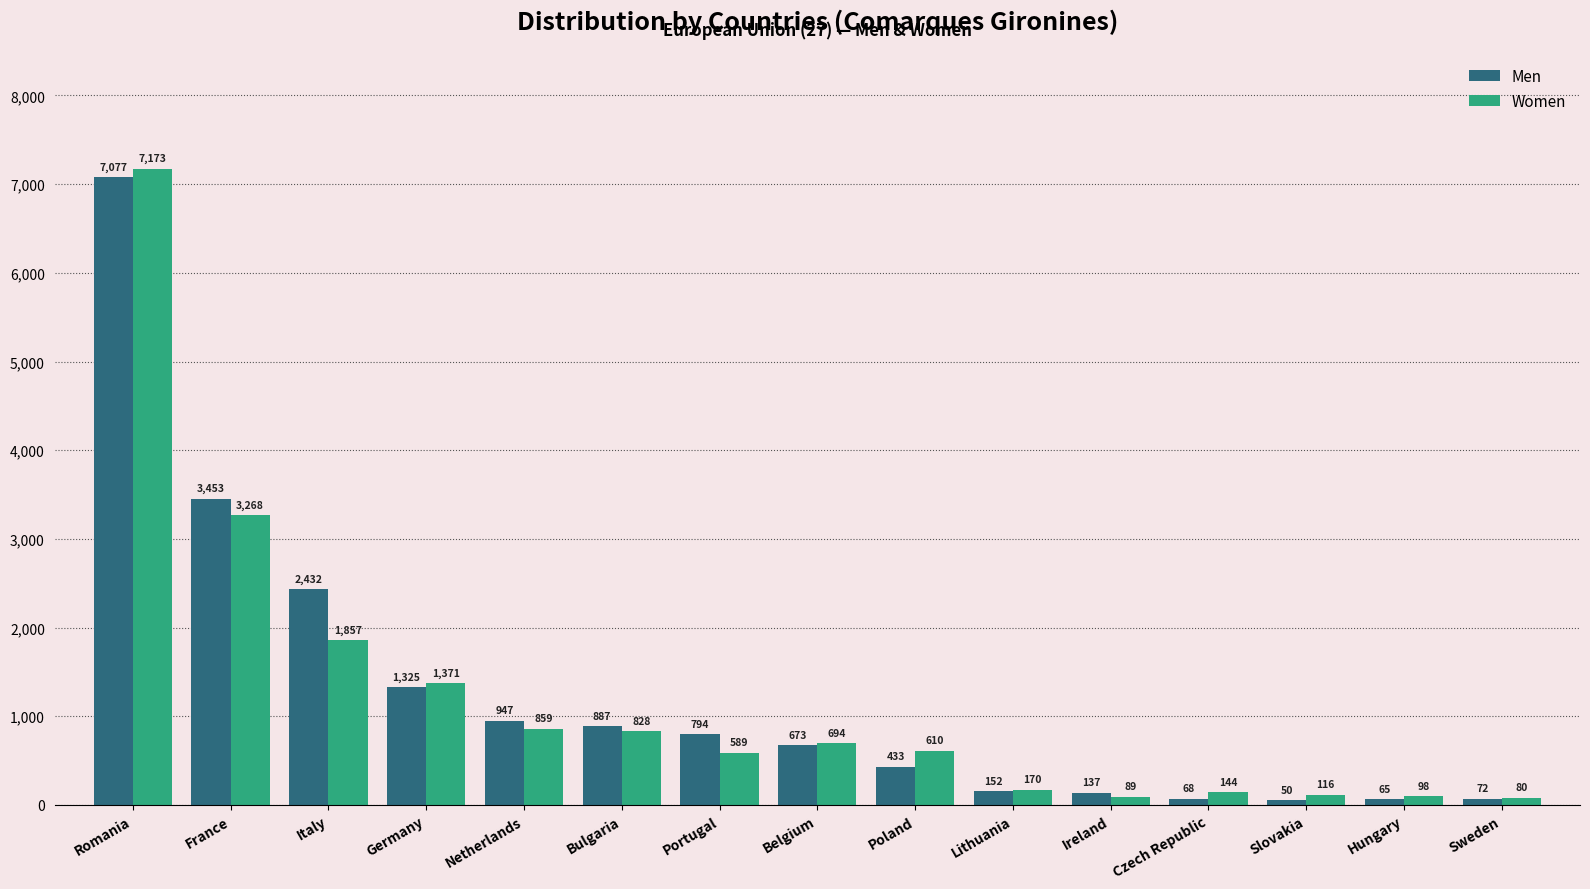

What are all the series names shown in the legend?

Men, Women